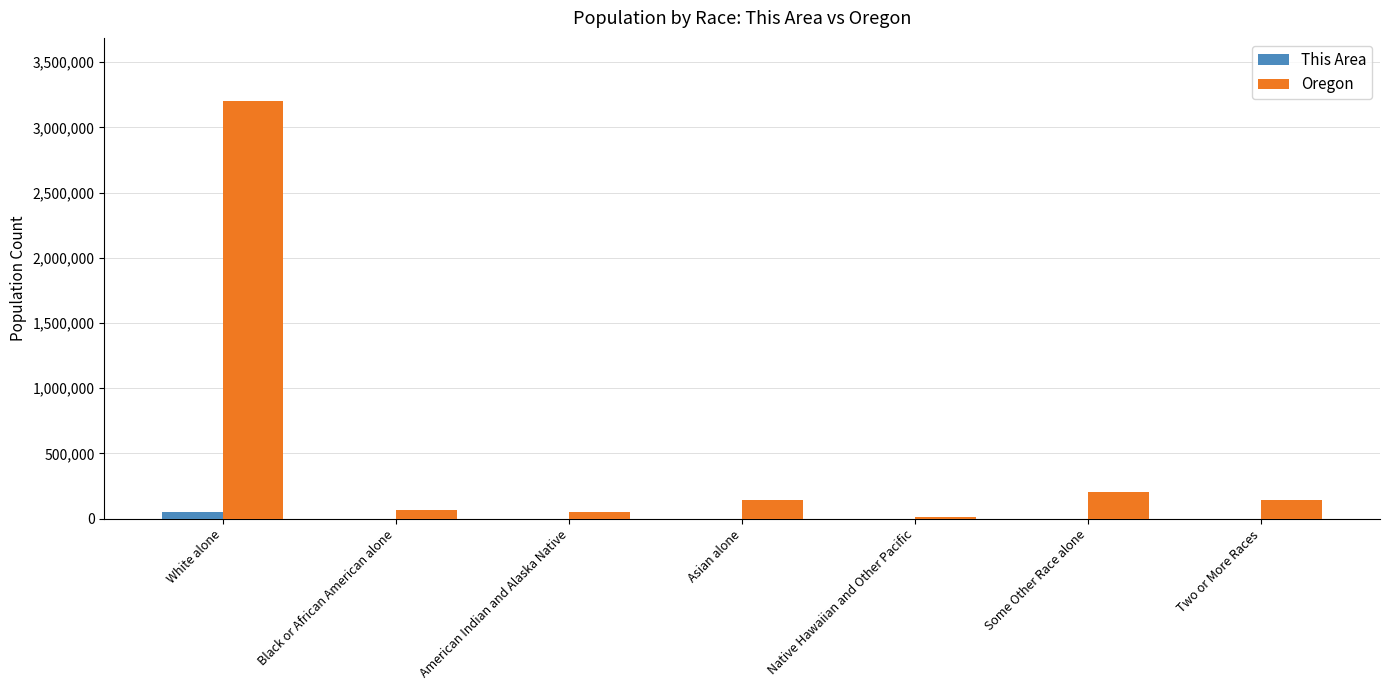

What are all the series names shown in the legend?

This Area, Oregon